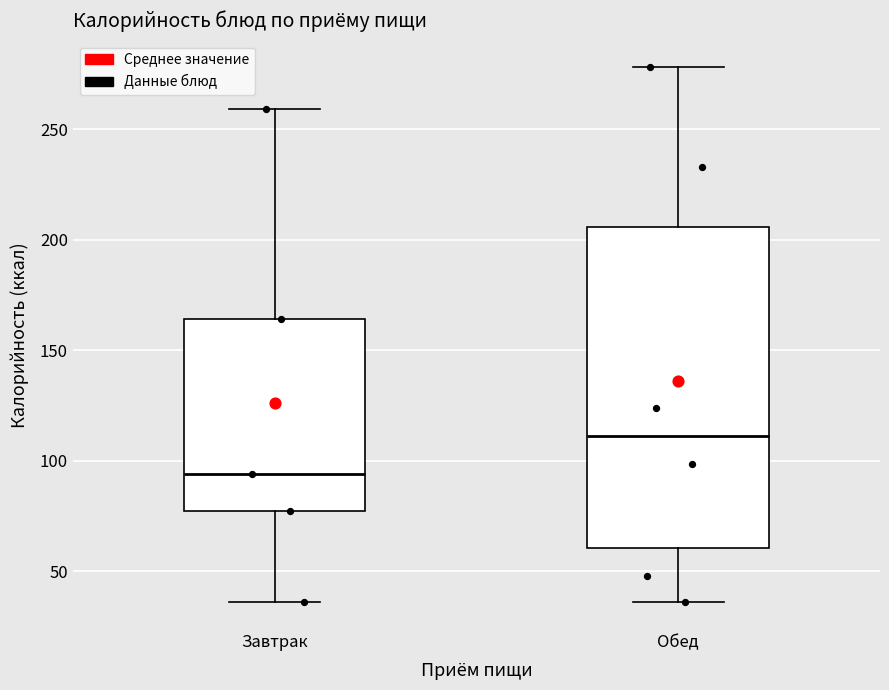

Which box is the tallest, from its lower edge to its upper edge?

Обед